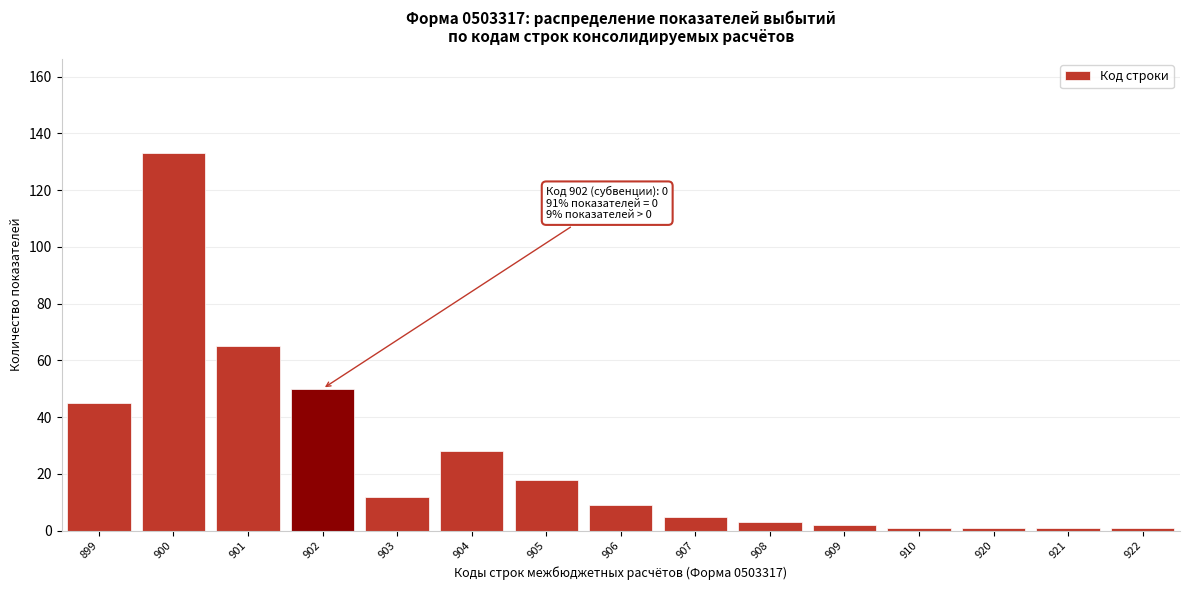

Reading right to left, what are all the values shown in this chart?

1	1	1	1	2	3	5	9	18	28	12	50	65	133	45